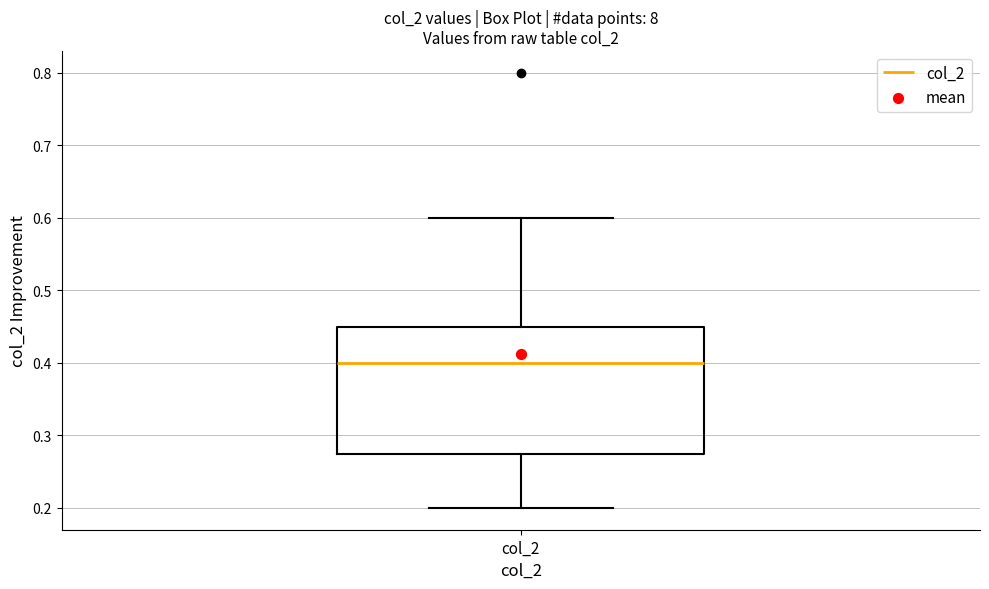

Read this box plot against the y-axis: the position of the median line, the range covered by the box, and the ends of both whiskers. The values are not printed on the chart, so give them approximately, as read against the axis.

median 0.40, box 0.28 to 0.45, whiskers 0.20 to 0.60